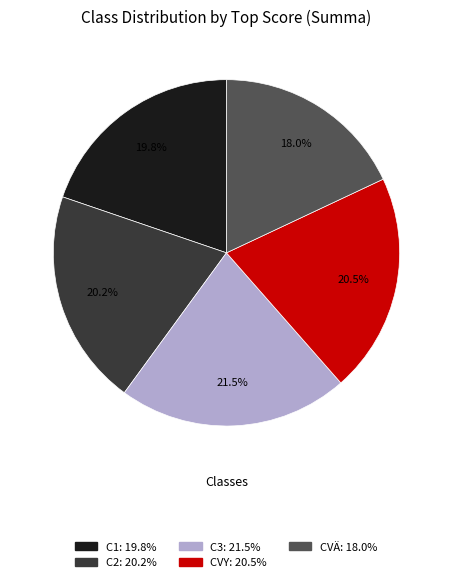

What percentage is NOT represented by C1?

80.2%